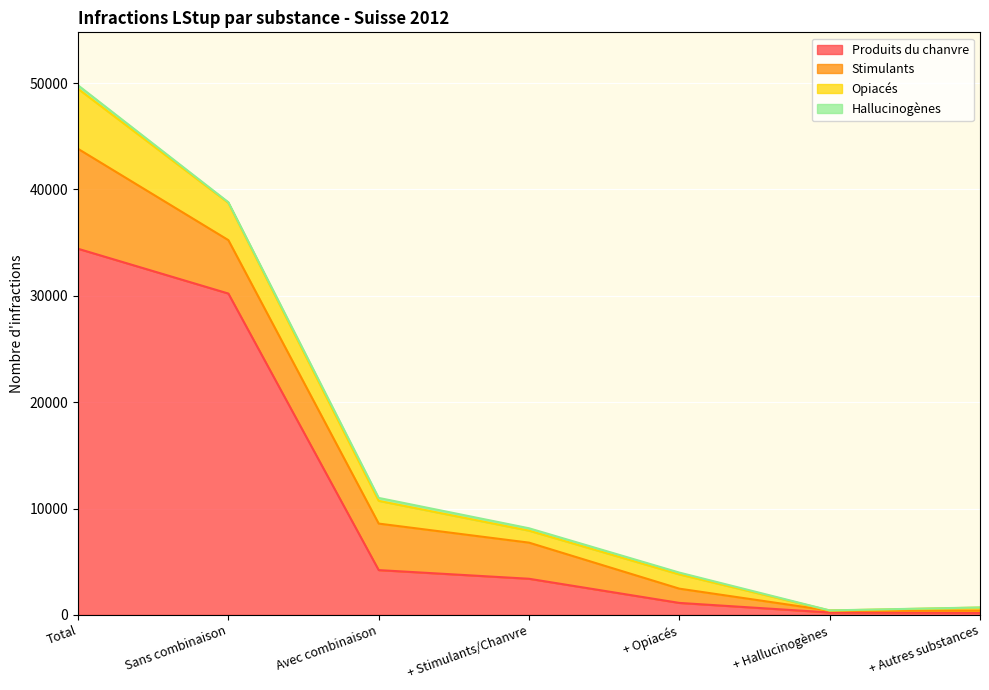

Which series has the largest total across all categories?

Produits du chanvre